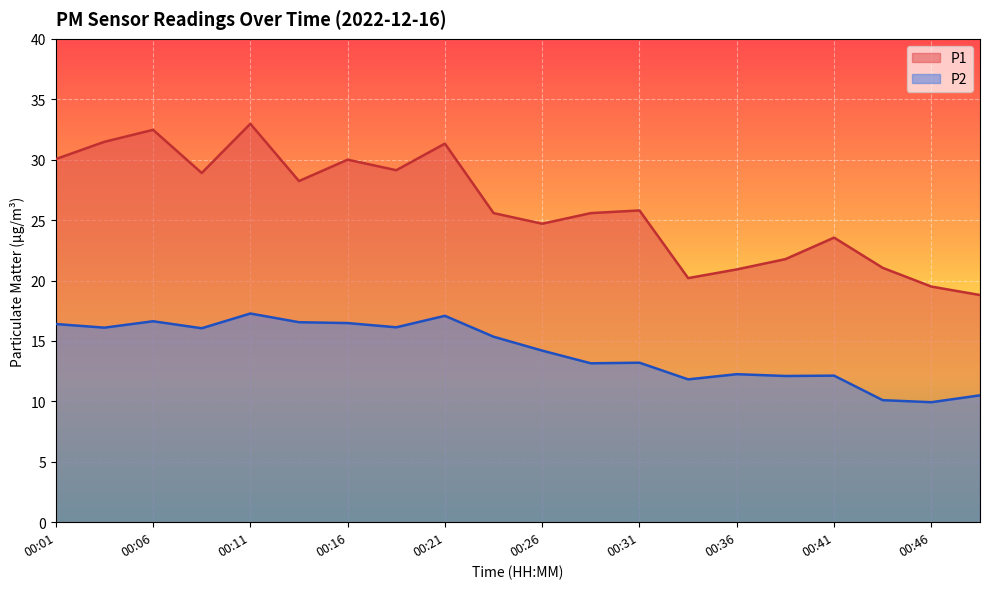

Where is the first local minimum for P1?

00:08